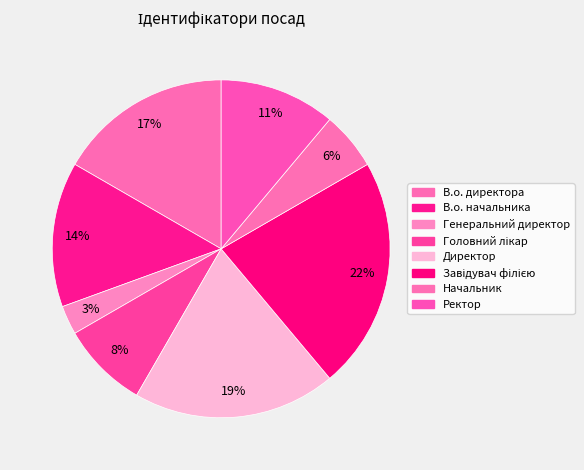

The Генеральний директор slice represents 1% of the pie. True or false?

False